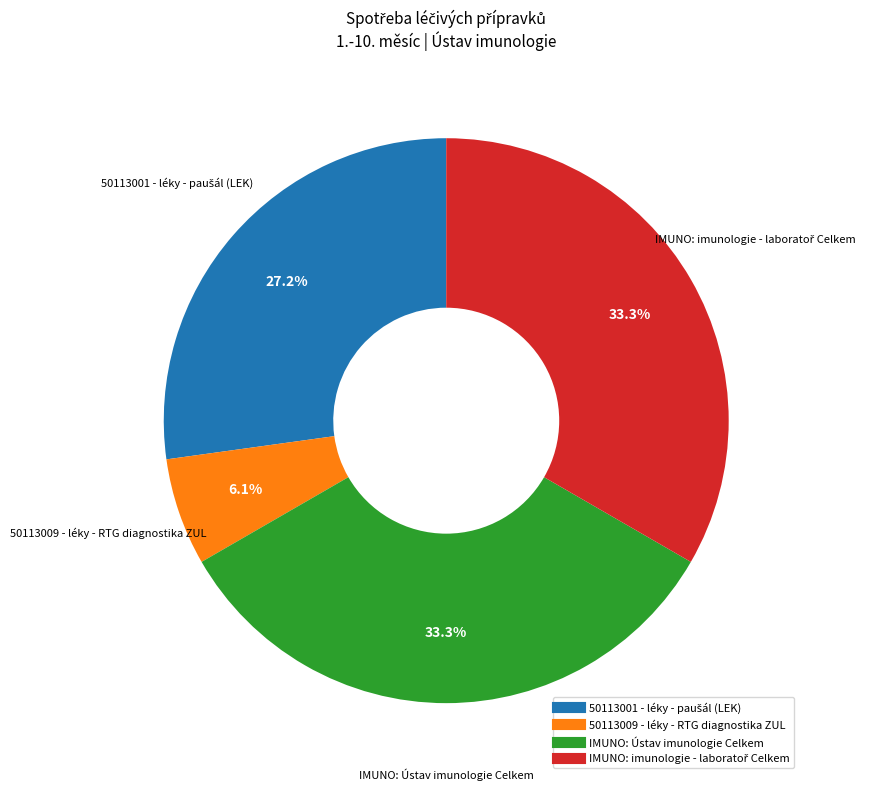

Is there any slice that represents more than half of the pie?

No